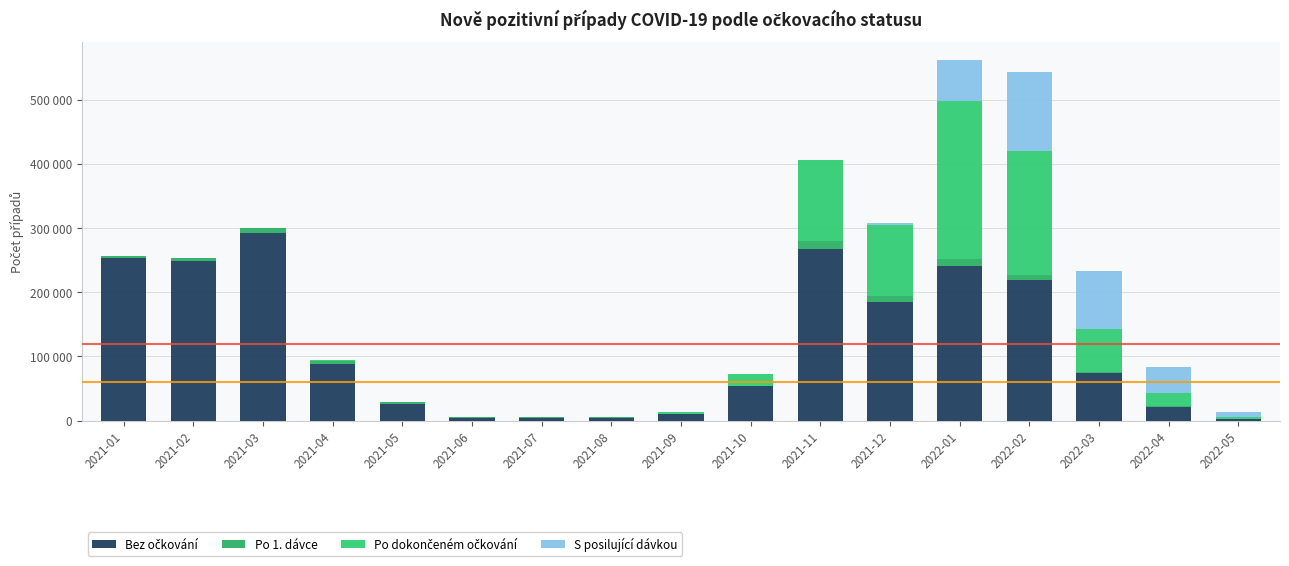

The S posilující dávkou series shows 40 at 2021-10. True or false?

False